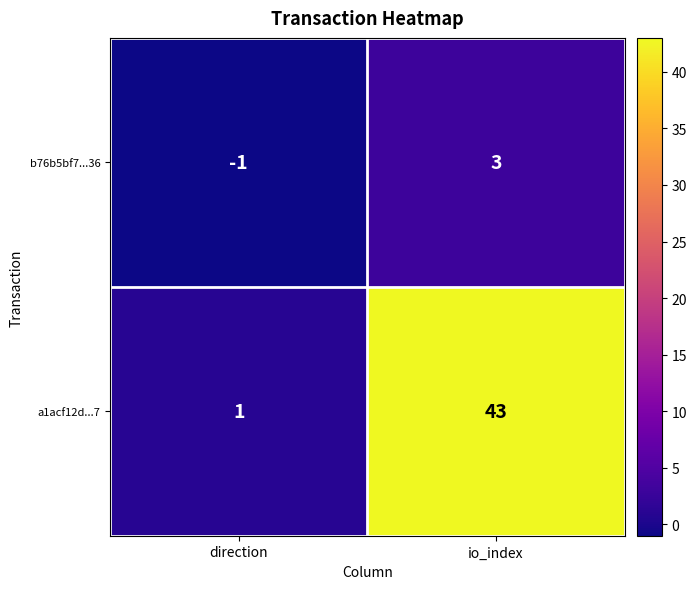

At which category is the sum across all series the highest?

io_index